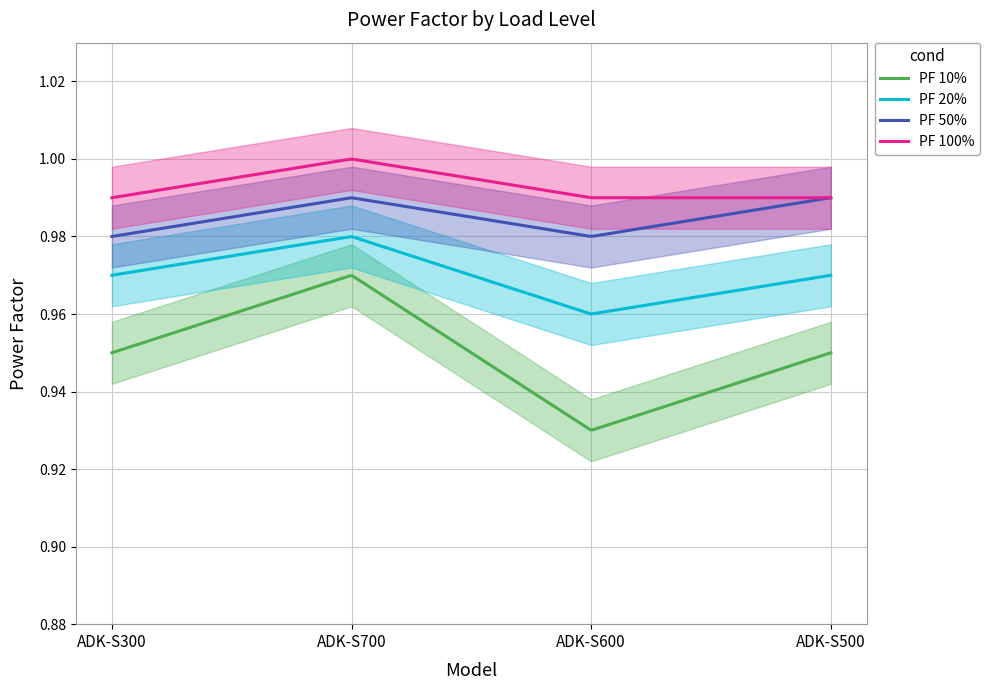

At how many categories does at least one series exceed 0?

4